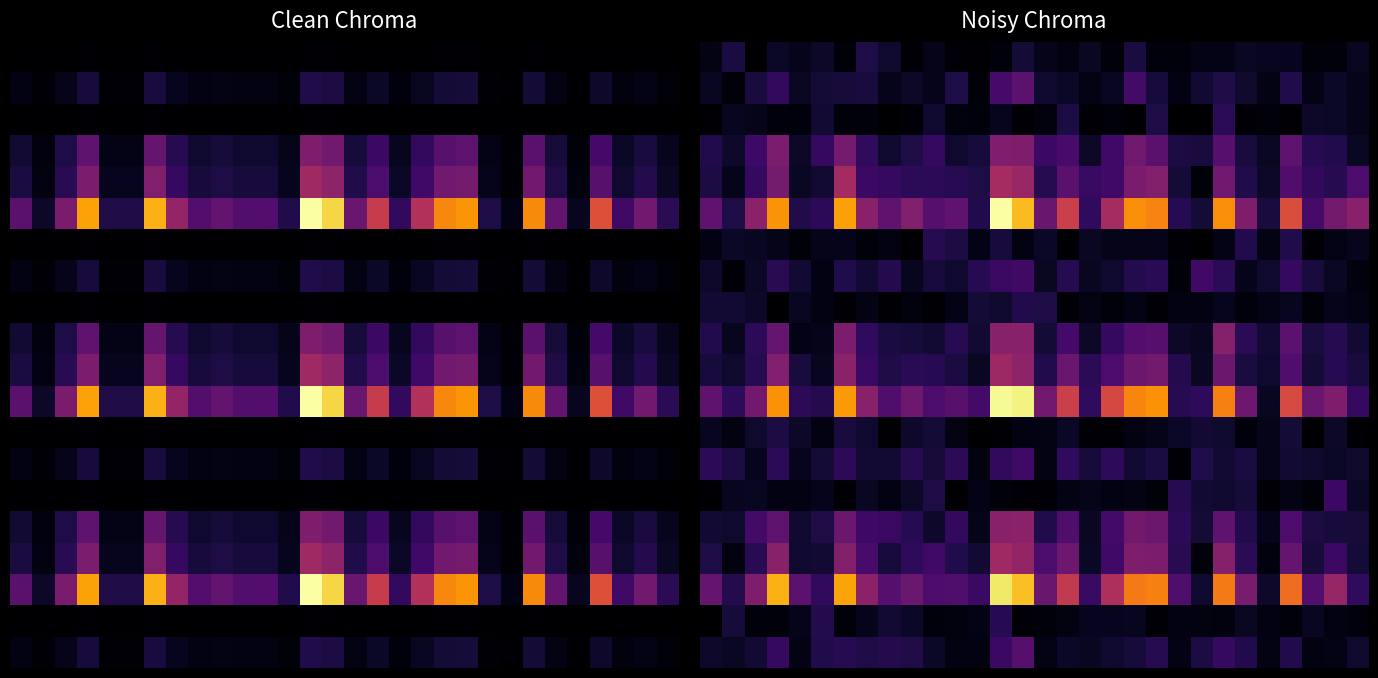

Which label corresponds to the smallest value in the chart?

12